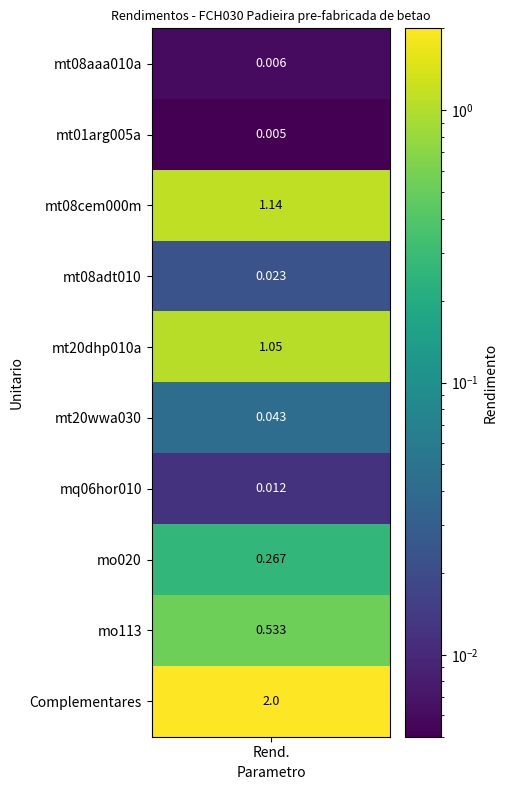

Rank the categories by value from highest to lowest.

Complementares, mt08cem000m, mt20dhp010a, mo113, mo020, mt20wwa030, mt08adt010, mq06hor010, mt08aaa010a, mt01arg005a